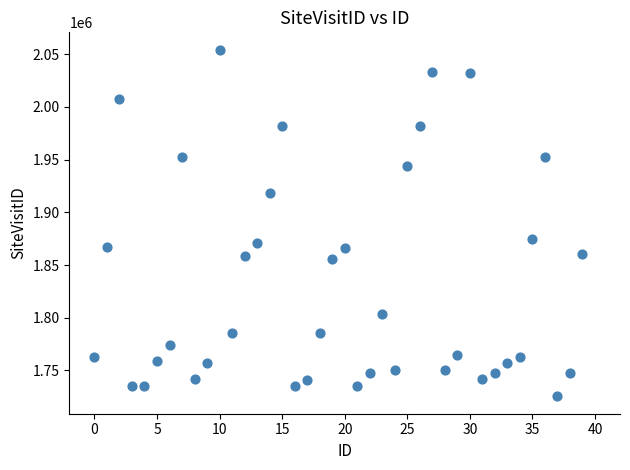

What is the range of Y values (max minus min)?

329047